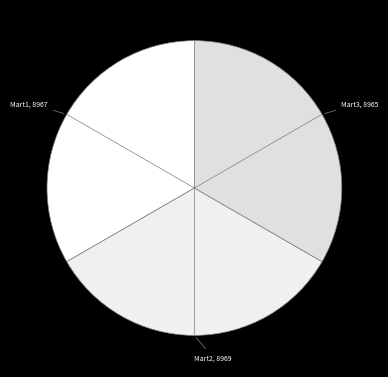

Count the number of slices in the pie.

3